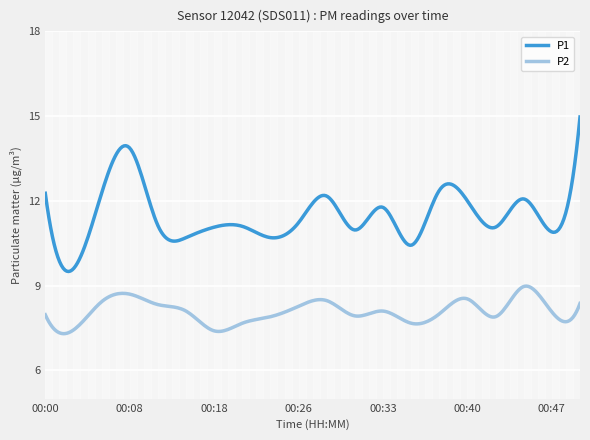

Which series has the largest range (max minus min)?

P1